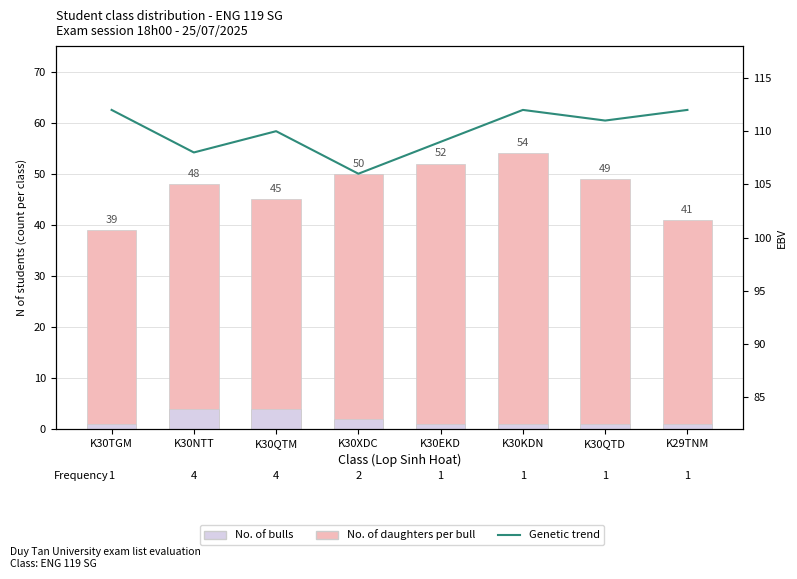

List the labels in order of Genetic trend value, largest first.

K30TGM, K30KDN, K29TNM, K30QTD, K30QTM, K30EKD, K30NTT, K30XDC